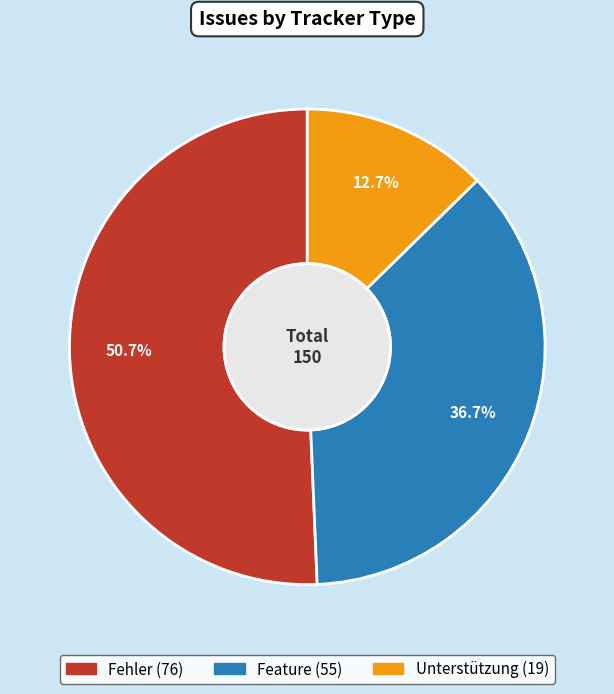

To the nearest percent, what is the difference between the Feature and Unterstützung slice percentages?

24%